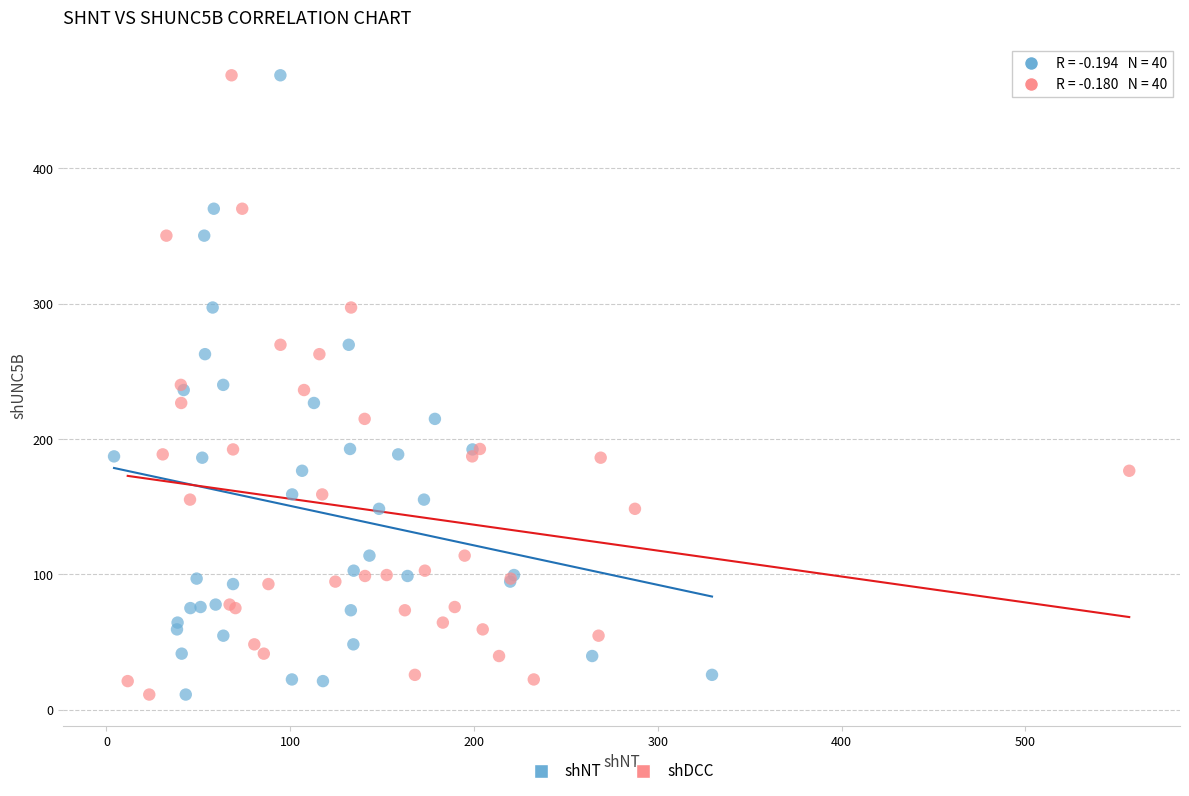

What are all the series names shown in the legend?

shNT, shDCC